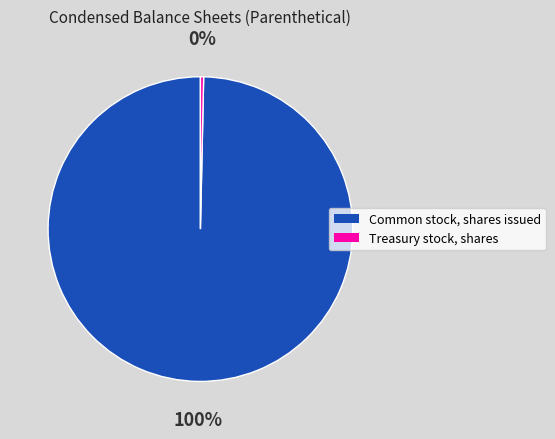

What is the smallest slice in the pie chart?

Treasury stock, shares